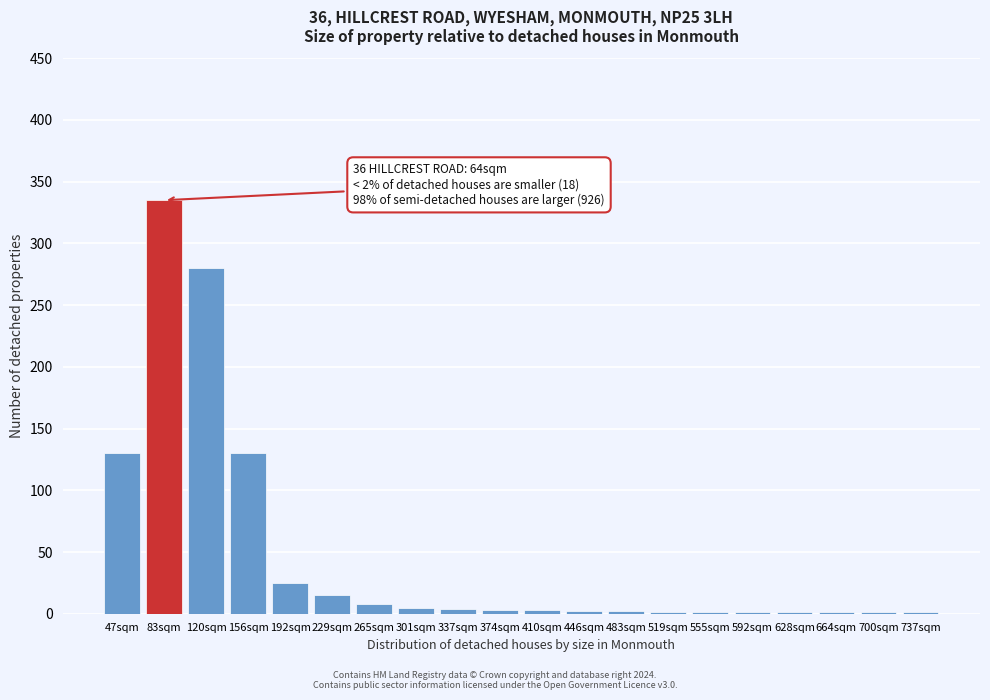

What is the greatest value displayed?

335